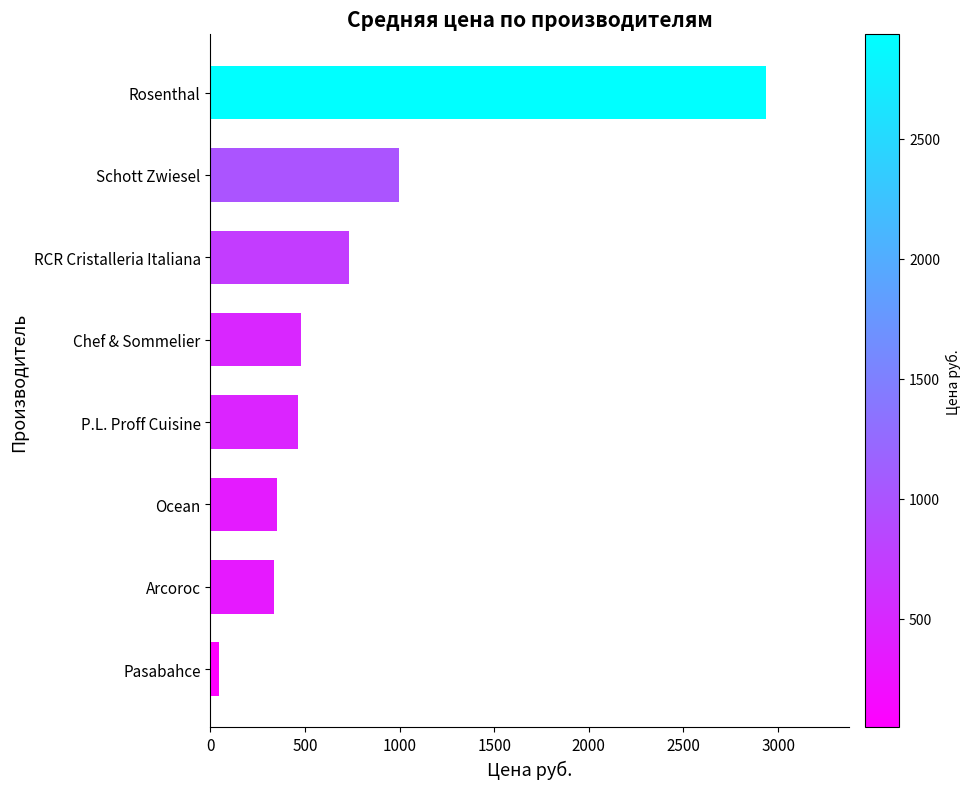

Reading bottom to top, extract all data points from this chart.

47.0	335.7	353.0	460.5	480.8	733.5	999.3	2935.5